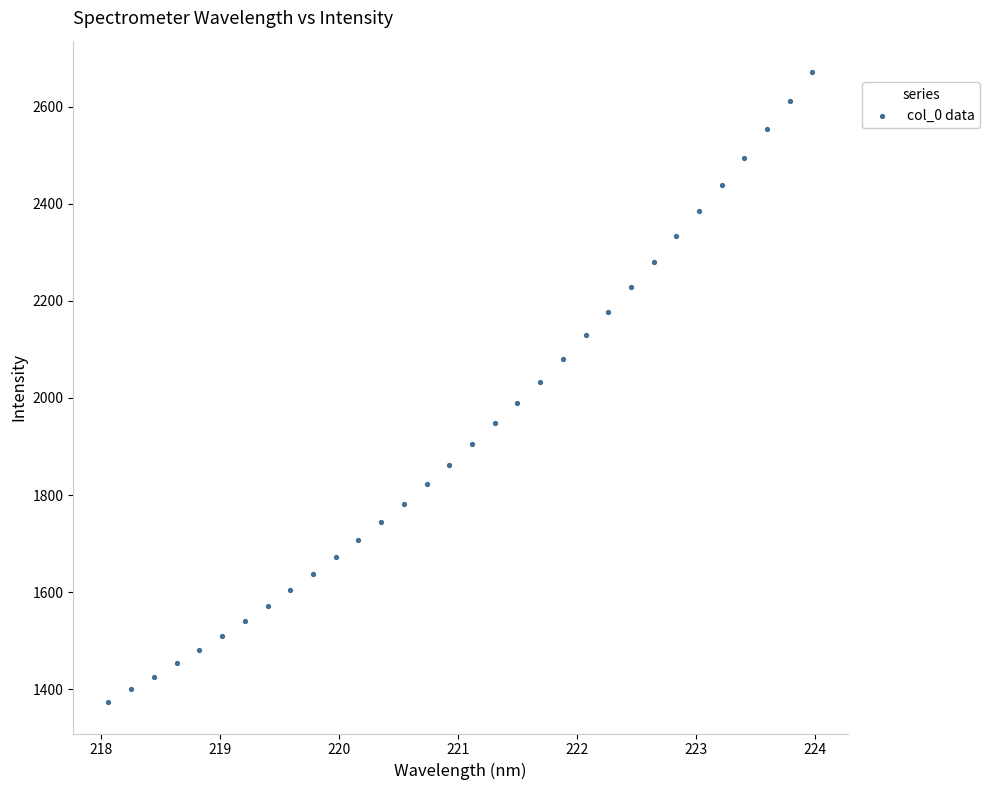

What is the range of Y values (max minus min)?

1297.3